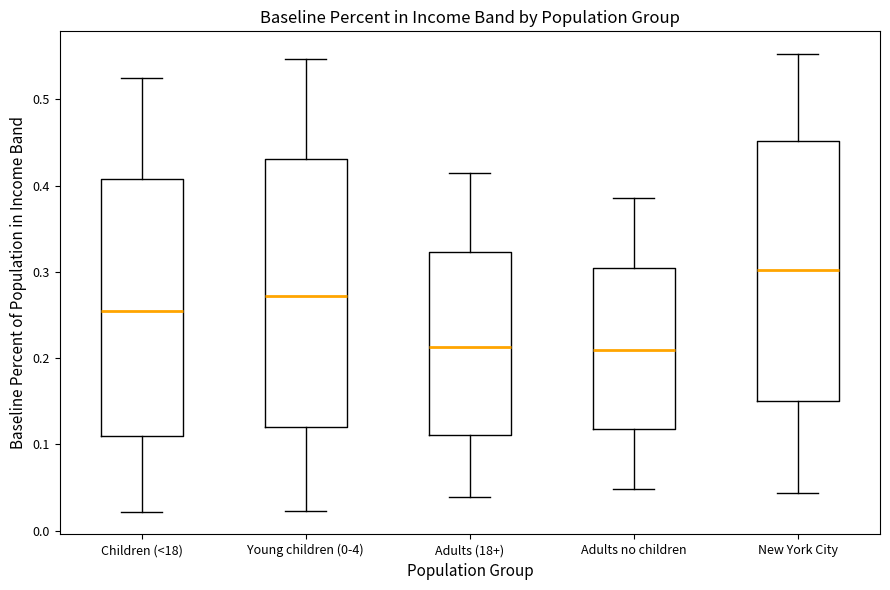

Reading left to right, read every box against the y-axis: the position of its median line, the range the box covers, and the ends of its whiskers. The values are not printed on the chart, so give them approximately, as read against the axis.

Children (<18): median 0.25, box 0.11 to 0.41, whiskers 0.02 to 0.52
Young children (0-4): median 0.27, box 0.12 to 0.43, whiskers 0.02 to 0.55
Adults (18+): median 0.21, box 0.11 to 0.32, whiskers 0.04 to 0.41
Adults no children: median 0.21, box 0.12 to 0.30, whiskers 0.05 to 0.39
New York City: median 0.30, box 0.15 to 0.45, whiskers 0.04 to 0.55